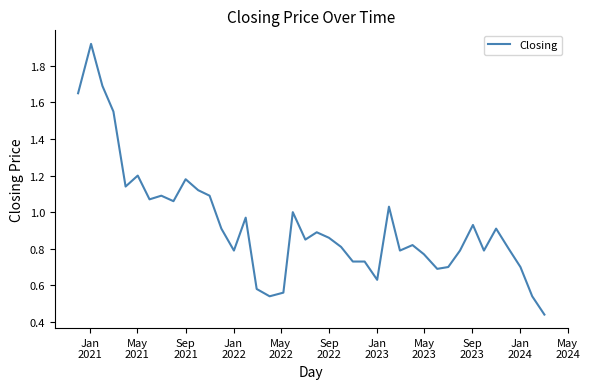

What is the difference between the maximum and minimum values?

1.5